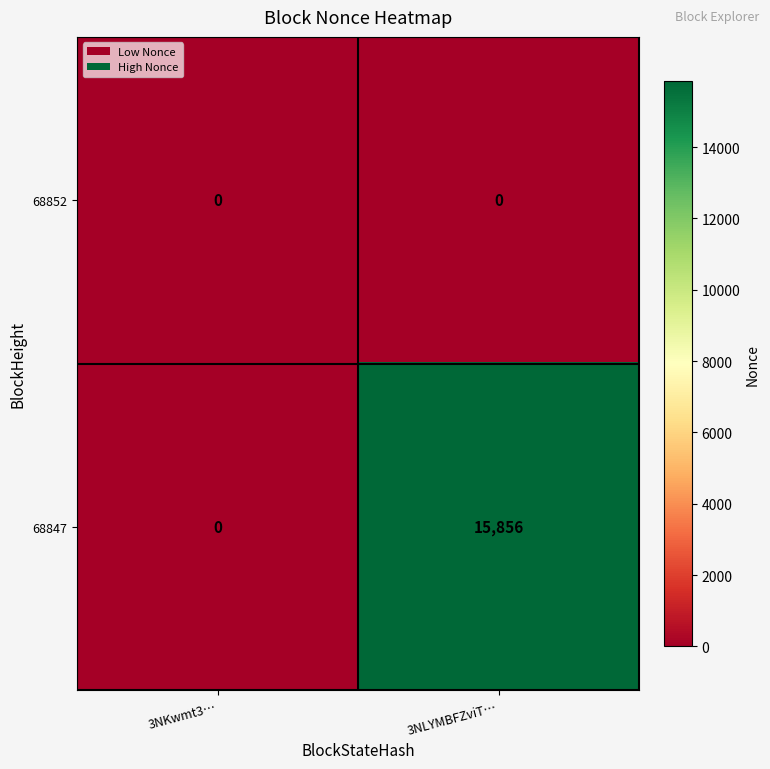

Which category has the lowest value in the 68847 series?

3NKwmt3…